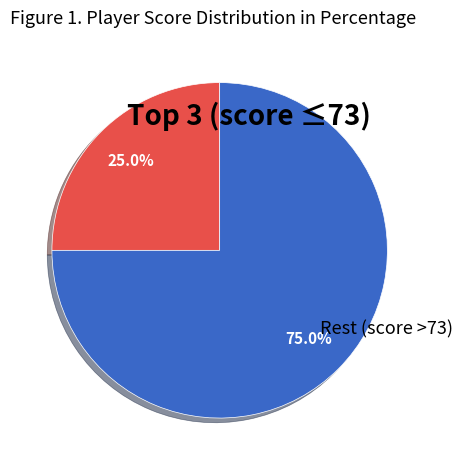

Count the number of slices in the pie.

2